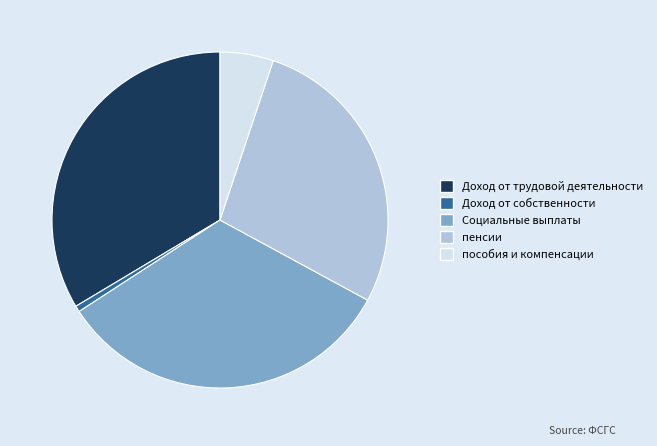

Combined, do Социальные выплаты and Доход от трудовой деятельности account for over 50%?

Yes